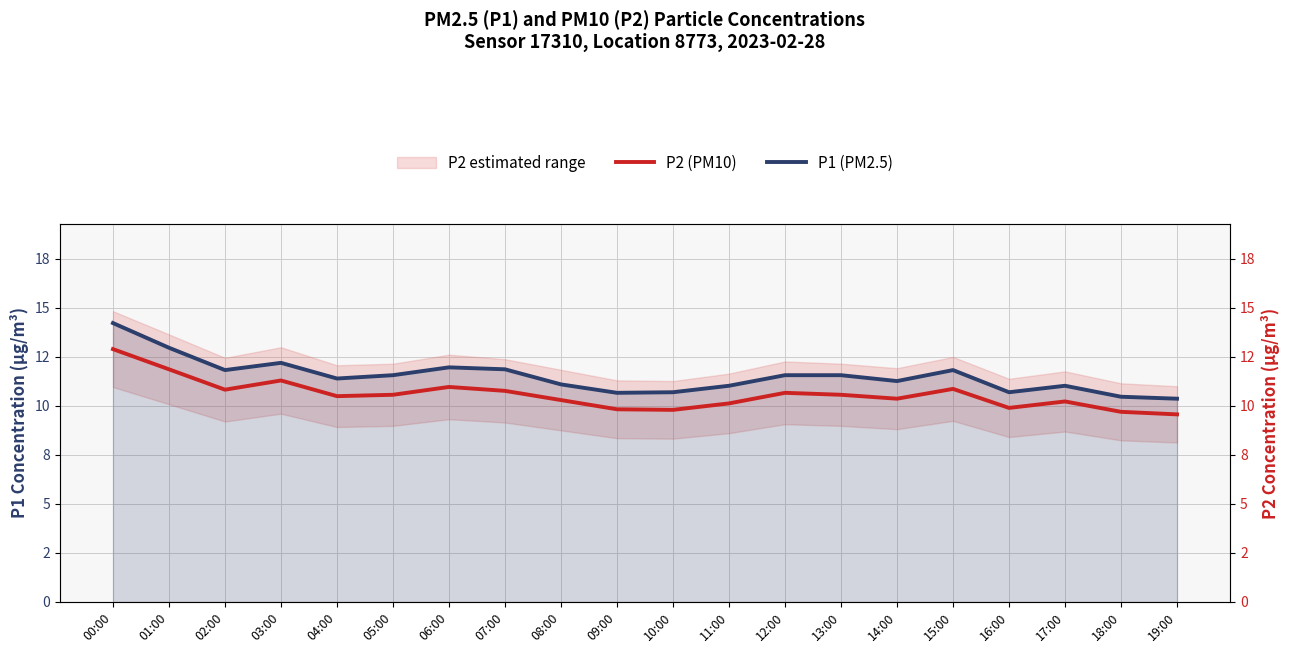

Count the number of categories in the chart.

20